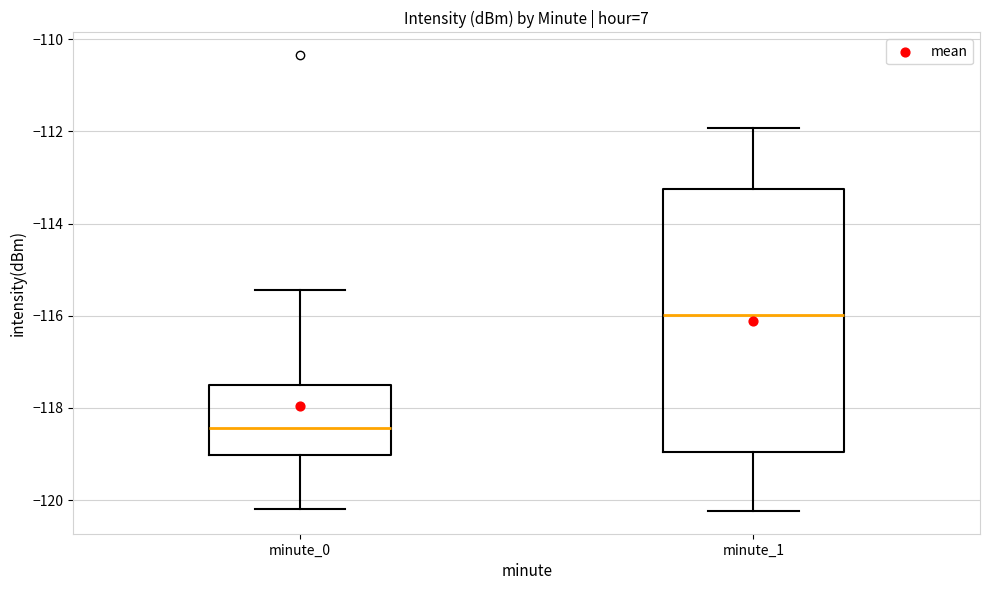

Reading left to right, read every box against the y-axis: the position of its median line, the range the box covers, and the ends of its whiskers. The values are not printed on the chart, so give them approximately, as read against the axis.

minute_0: median -118.4, box -119.0 to -117.4, whiskers -120.2 to -115.4
minute_1: median -116.0, box -119.0 to -113.2, whiskers -120.2 to -112.0